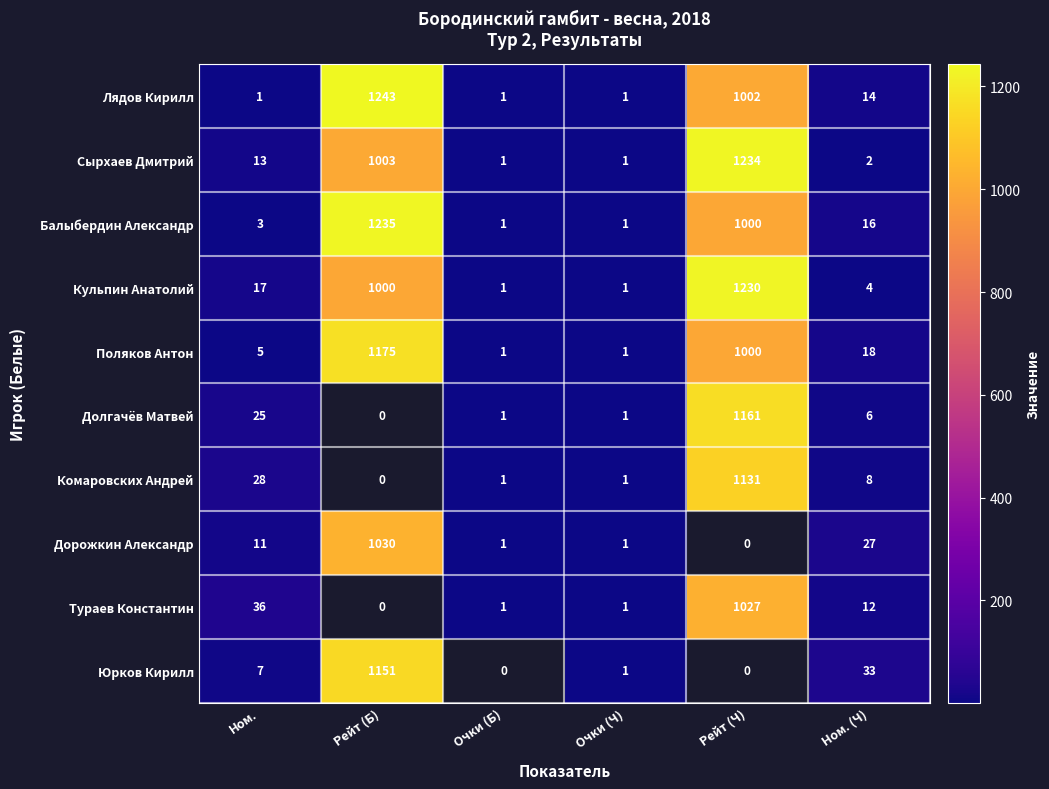

What is the difference between the highest and lowest values at Ном.?

35